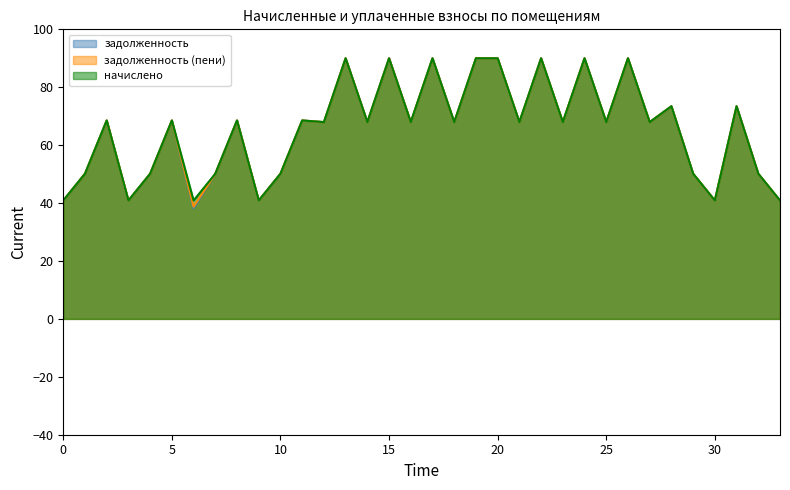

The начислено series shows 15.8 at 25. True or false?

False